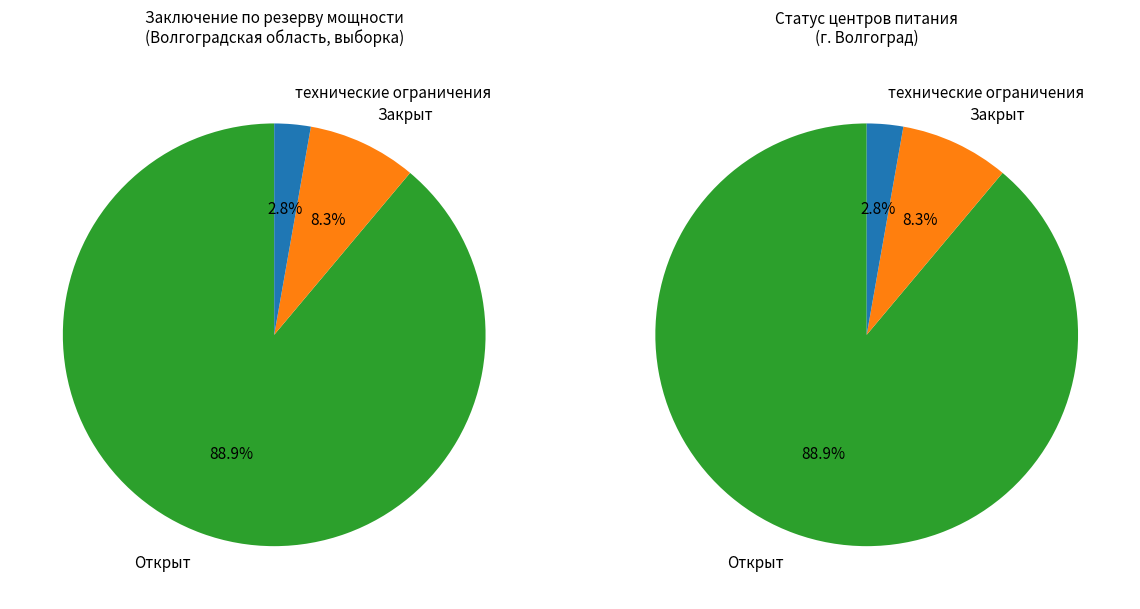

To the nearest percent, what percentage of the pie is Открыт?

89%